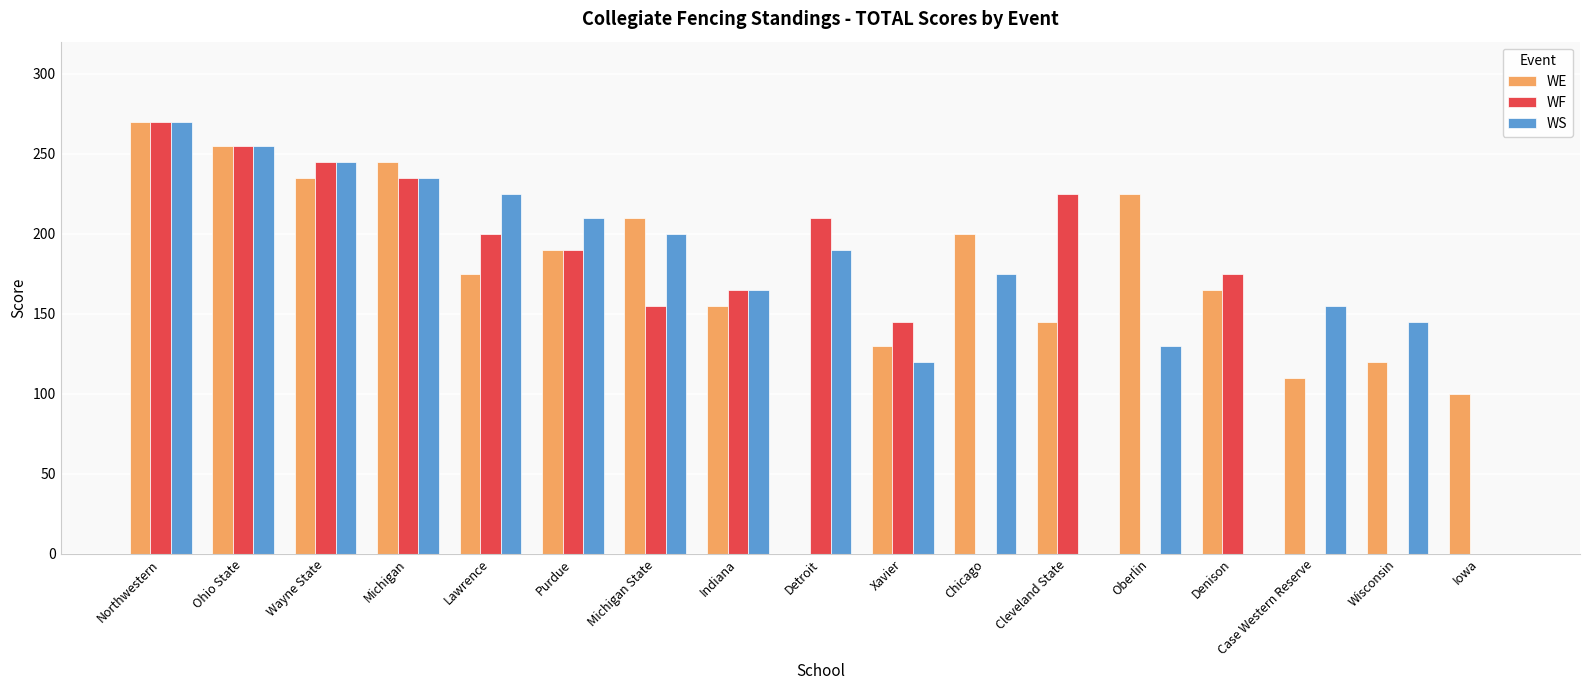

What is the sum of all WS values?

2720